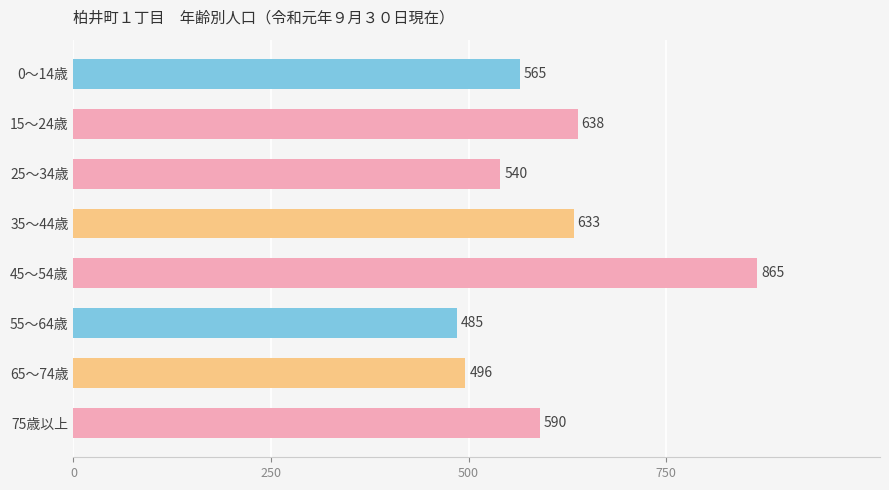

What is the average value?

602